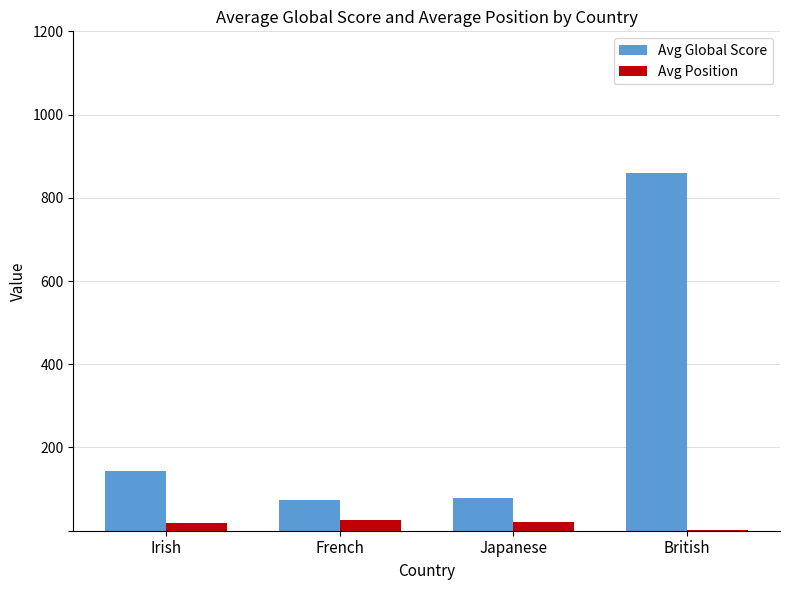

The Avg Global Score series shows 73.6 at French. True or false?

True